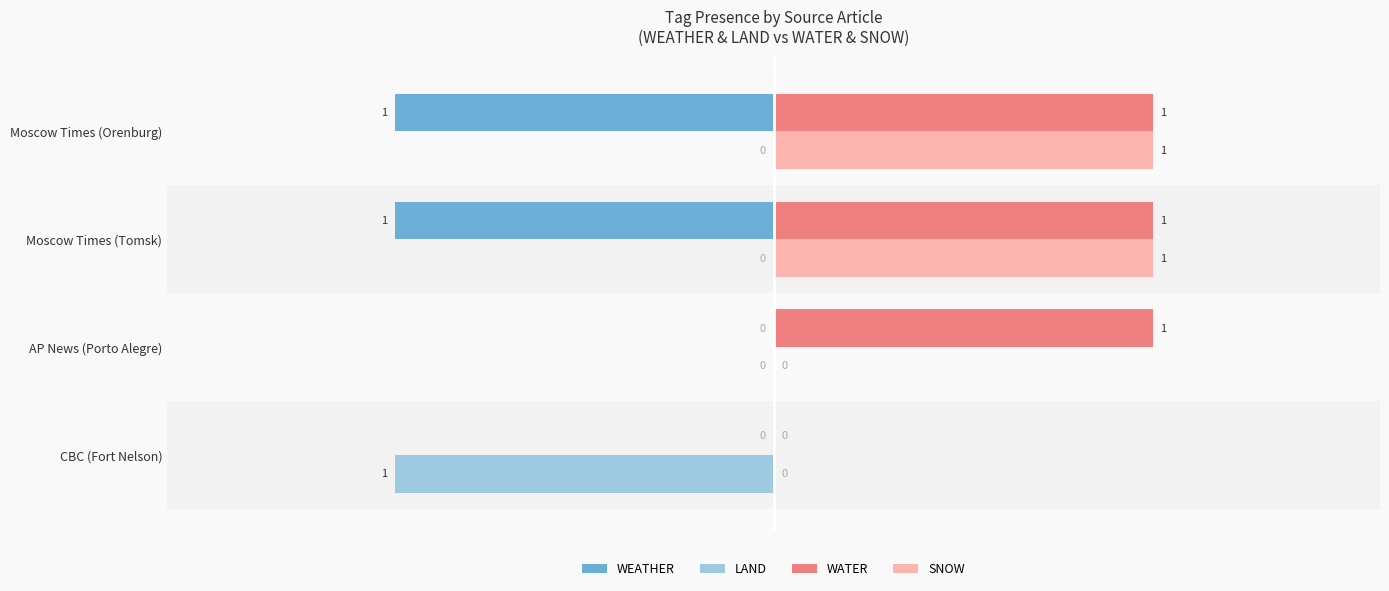

Count the WATER values in the range 1 to 2.

3